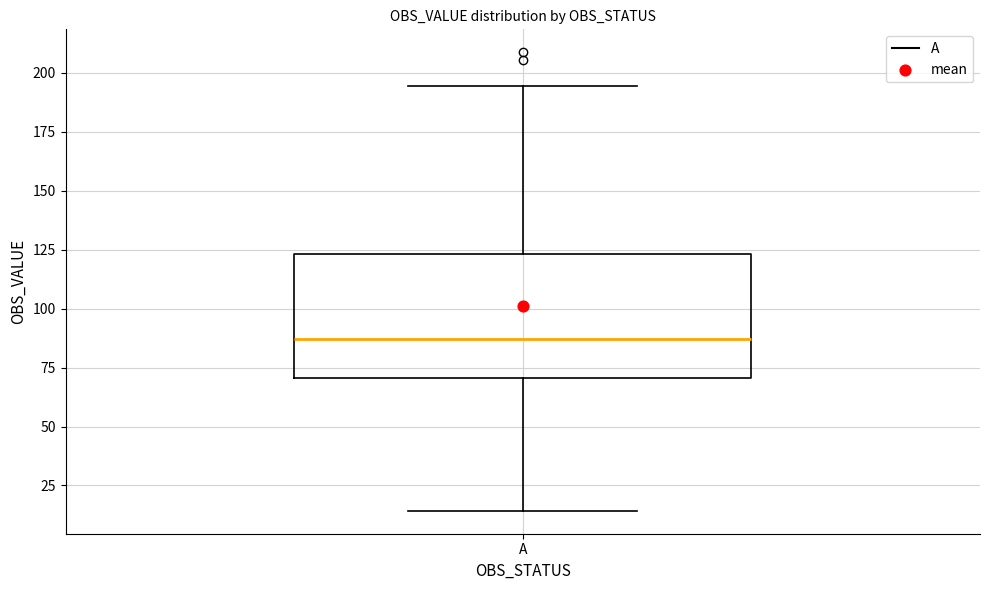

Read this box plot against the y-axis: the position of the median line, the range covered by the box, and the ends of both whiskers. The values are not printed on the chart, so give them approximately, as read against the axis.

median 85, box 70 to 125, whiskers 15 to 195